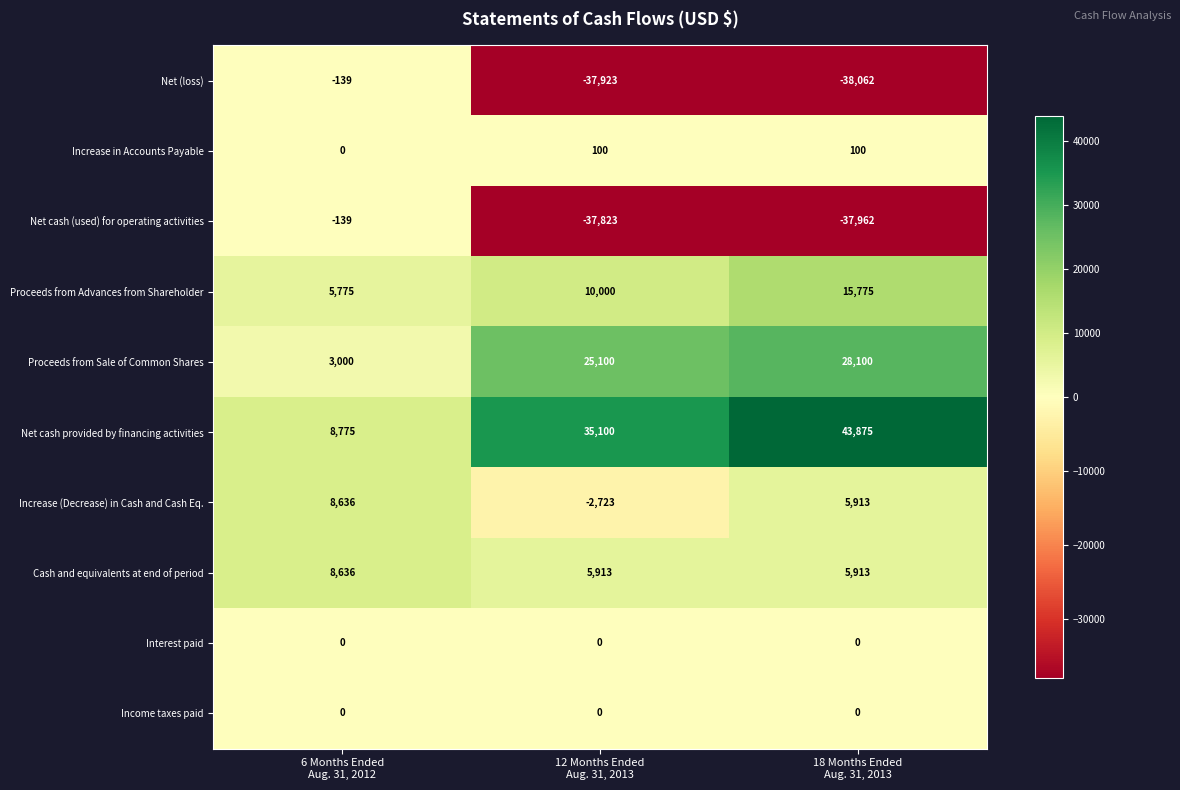

Which series has the widest spread of values?

Net (loss)